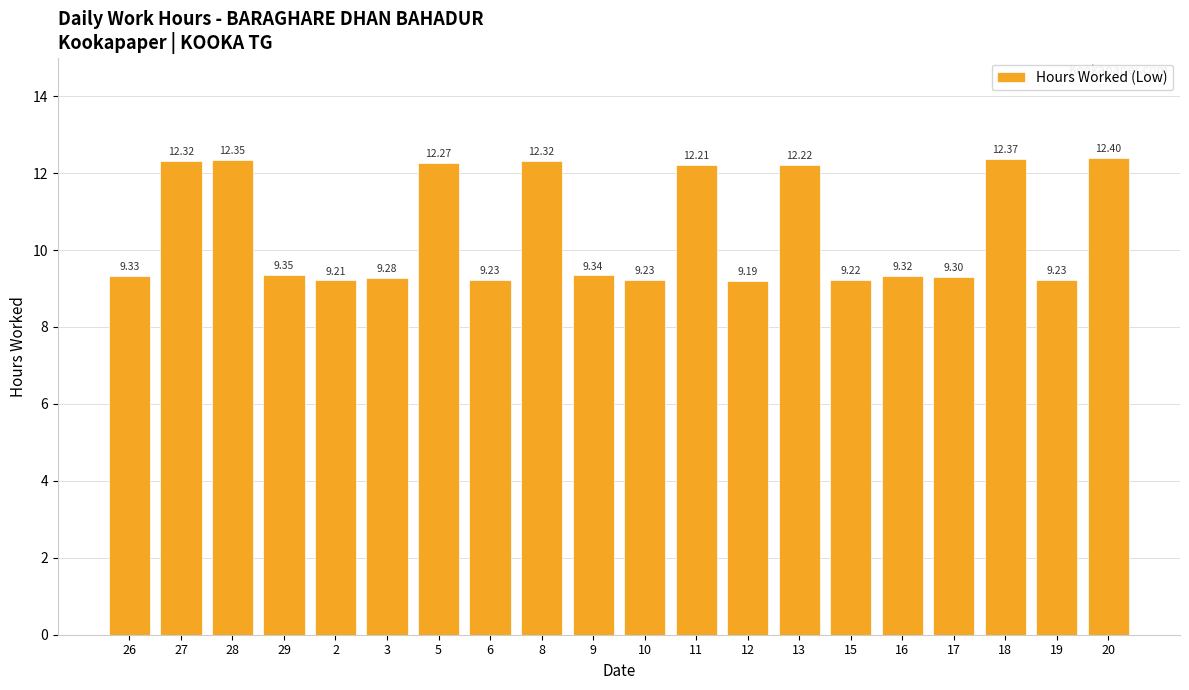

Which has a higher value, 6 or 18?

18